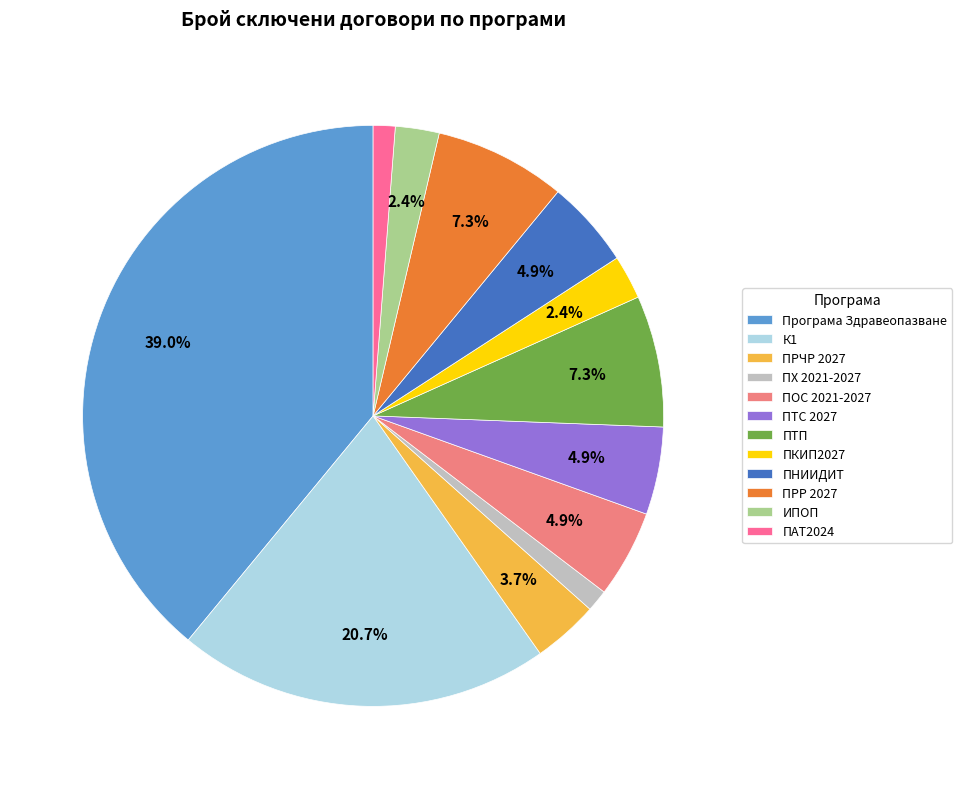

To the nearest percent, what portion does ПТП represent?

7%